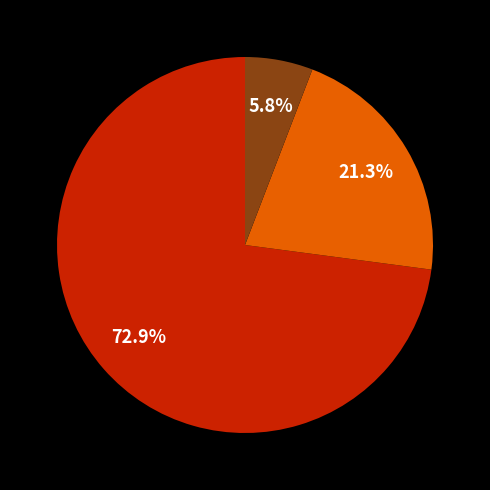

Does any single category account for the majority?

Yes